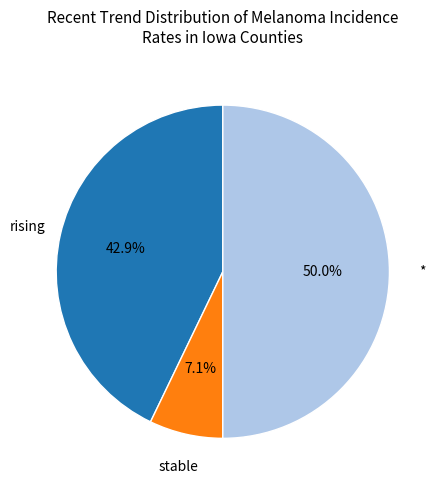

Is there a majority slice in this chart?

No